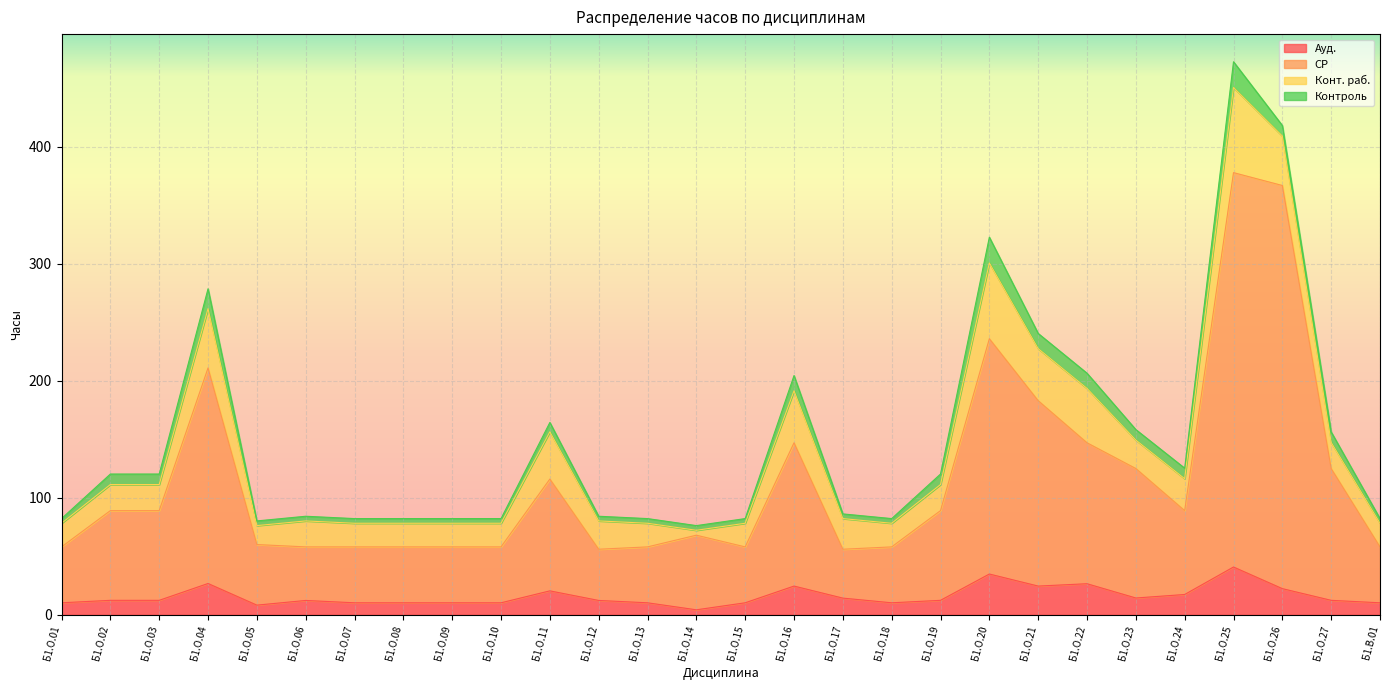

What is the average value of the Ауд. series?

15.9